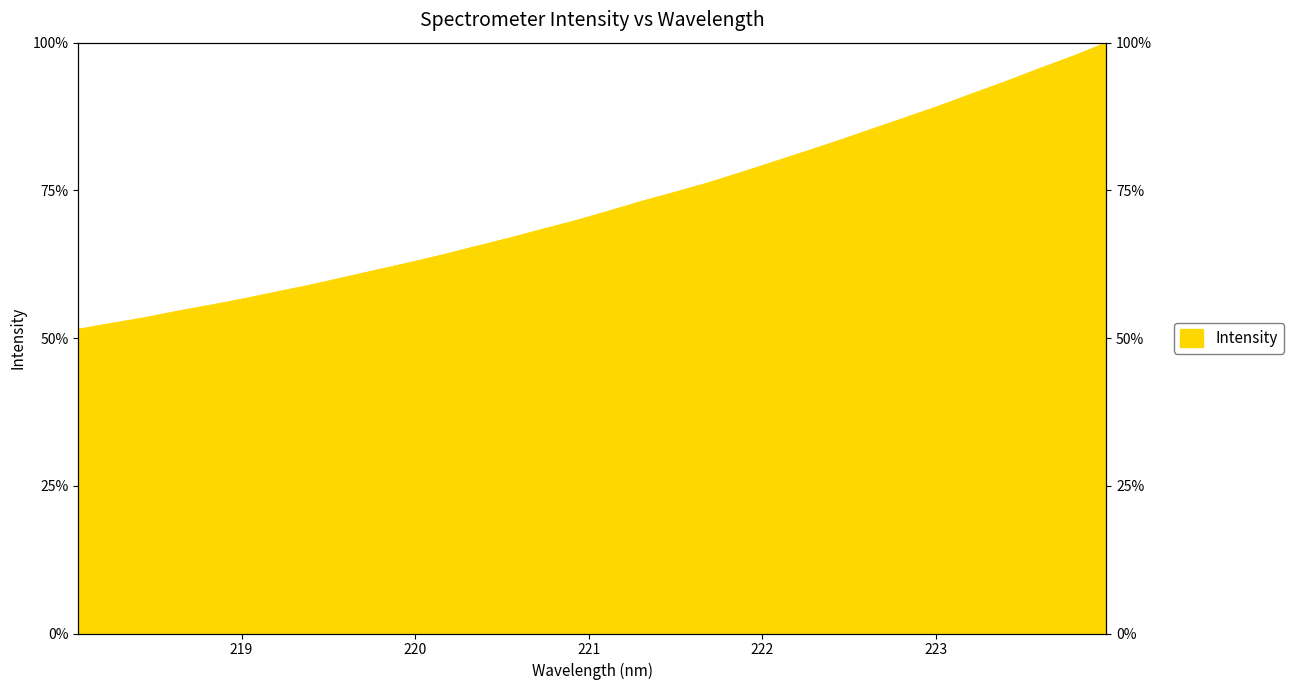

What is the maximum value shown in the chart?

100.0